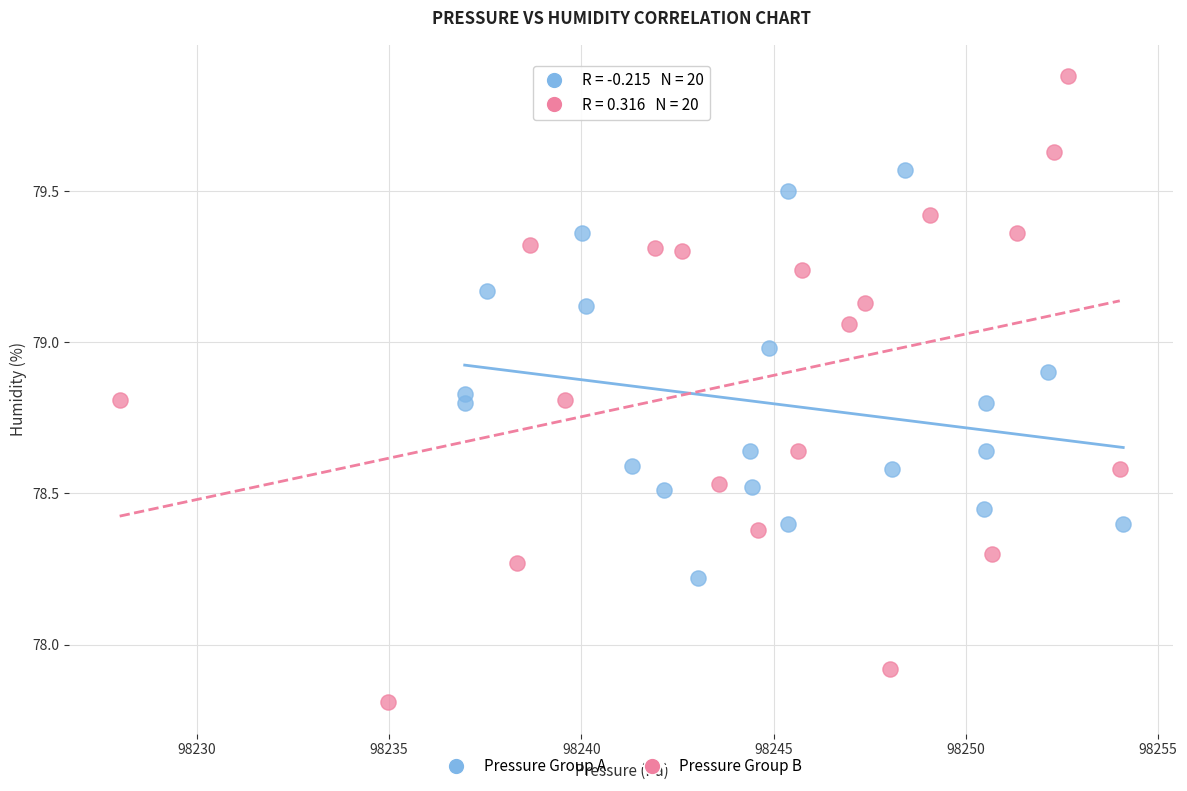

Which series reaches the maximum Y coordinate?

Pressure Group B